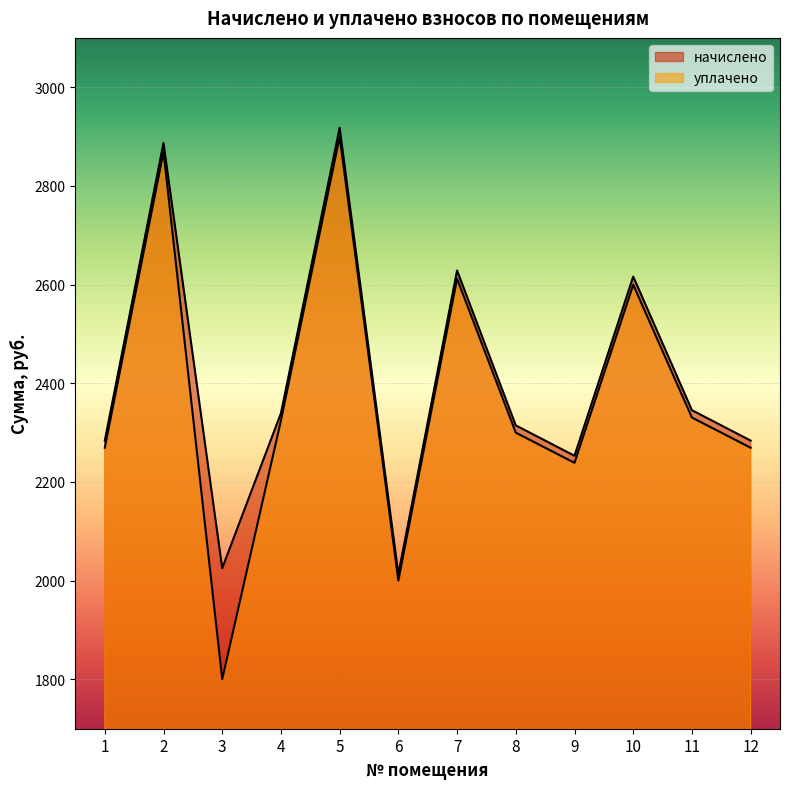

True or false: уплачено has a value of 3818.0 at 10.

False